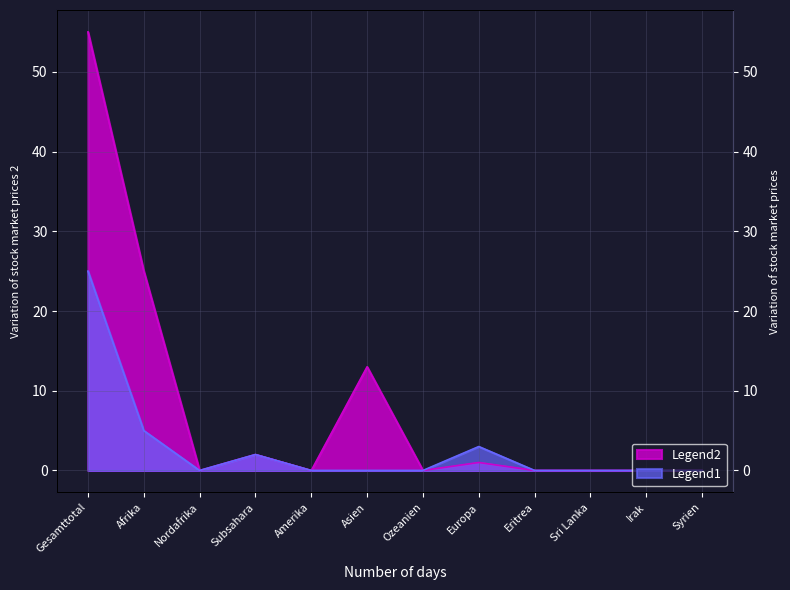

What is the average value of the Legend2 series?

8